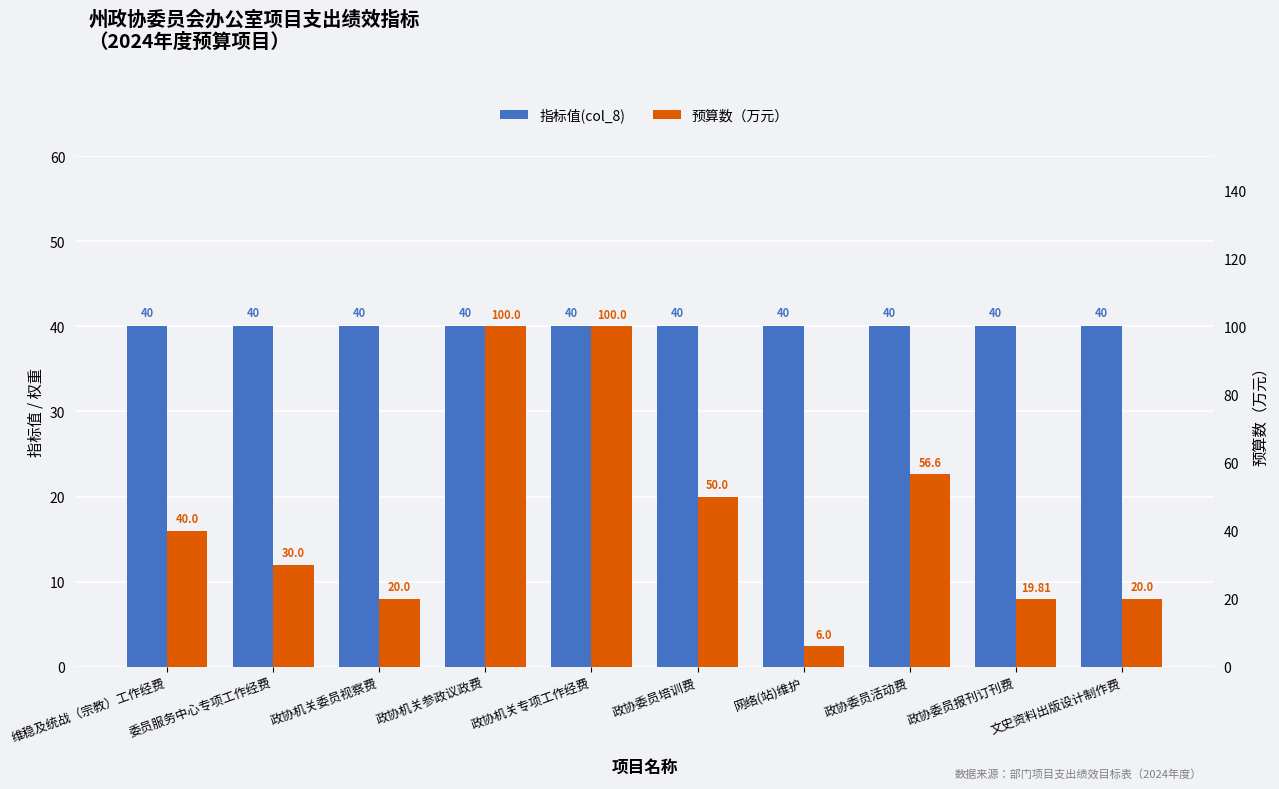

The 预算数（万元） series shows 56.6 at 政协委员活动费. True or false?

True